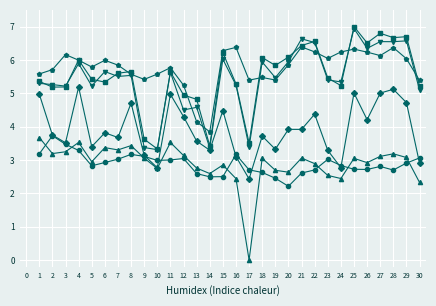

What is the difference between the highest and lowest values at 3?

2.9